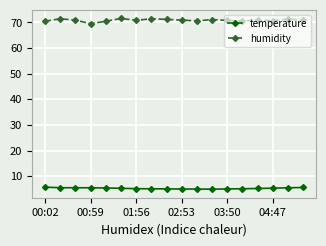

What is the greatest value displayed?

71.6